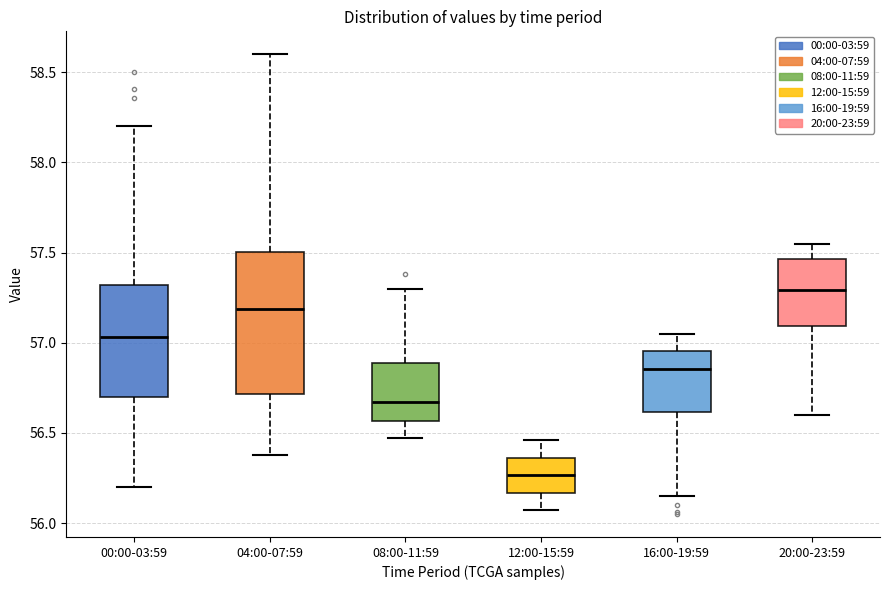

Where does the upper whisker of the box for 12:00-15:59 end on the y-axis? The values are not printed on the chart, so give them approximately, as read against the axis.

56.45